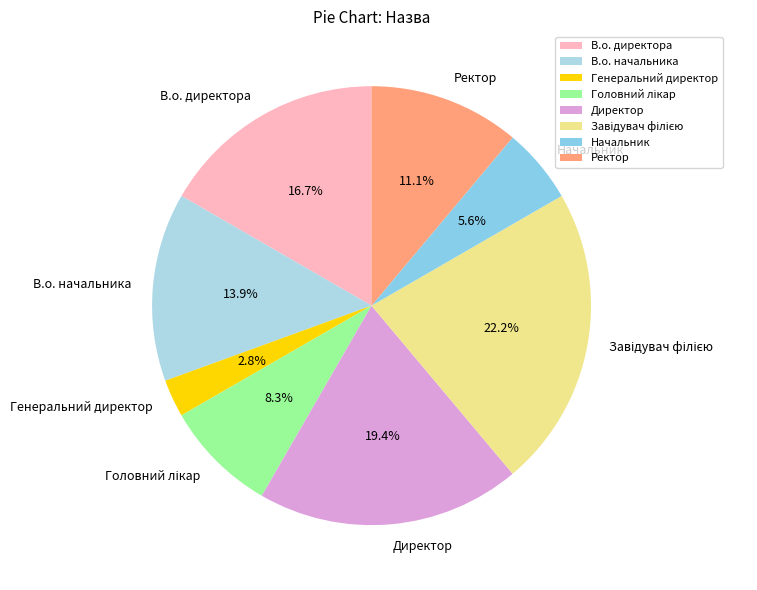

True or false: Начальник accounts for 19% of the total.

False